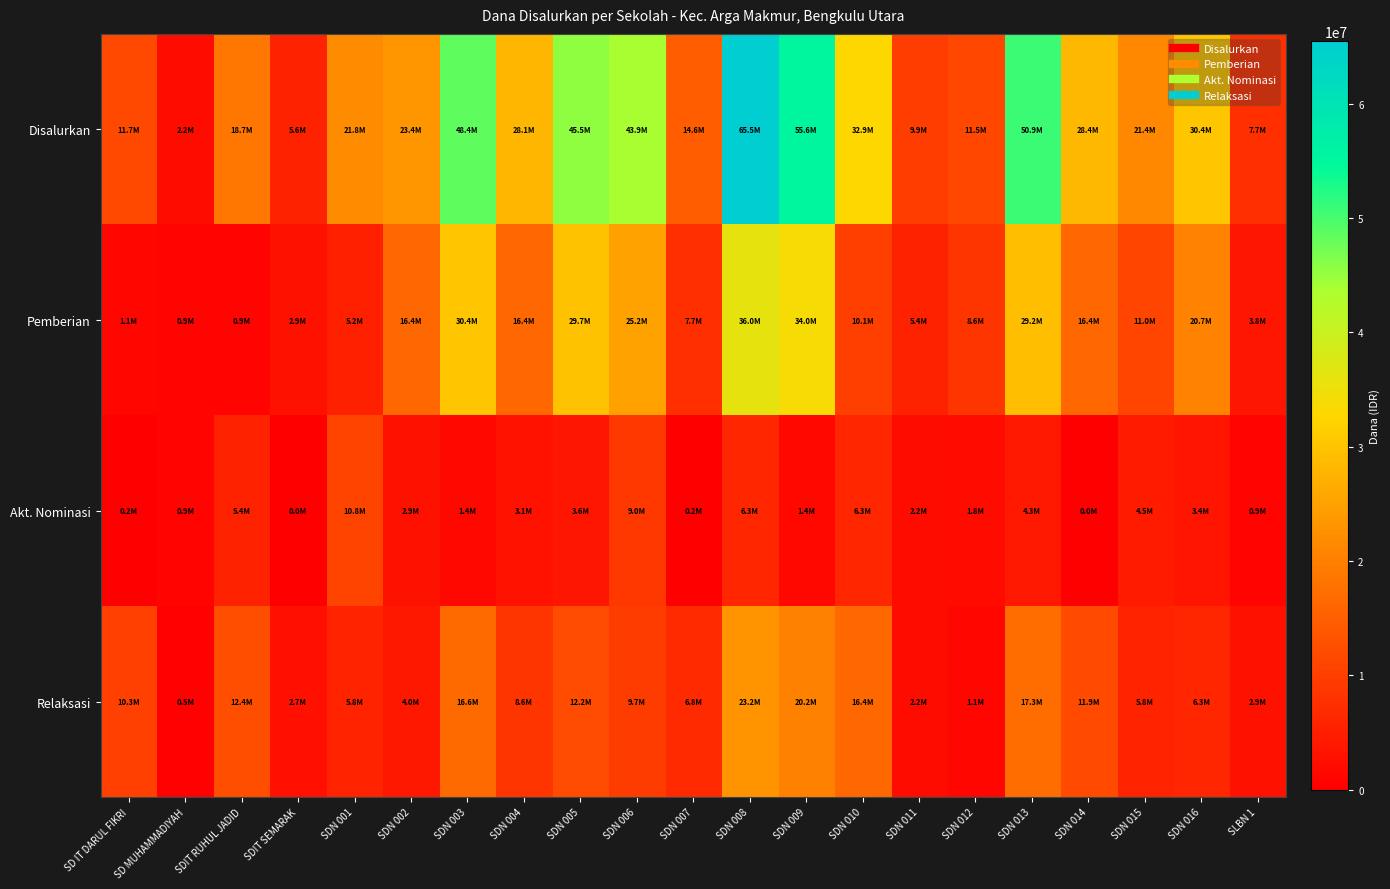

Between SDN 007 and SLBN 1, which series saw the biggest shift?

Disalurkan